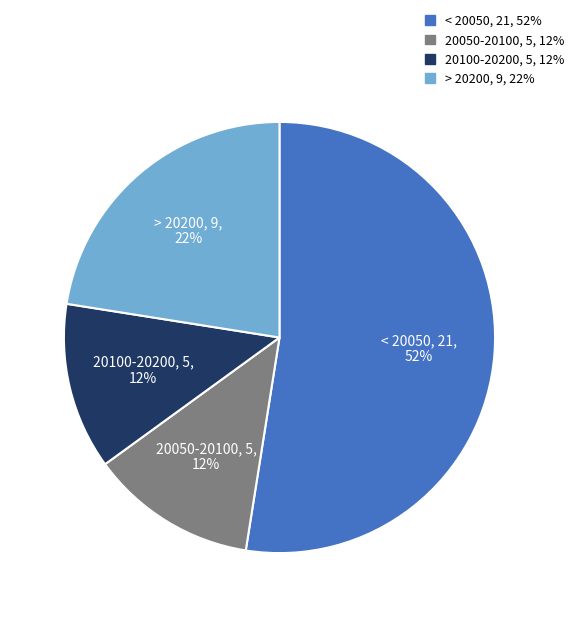

Does any single category account for the majority?

Yes